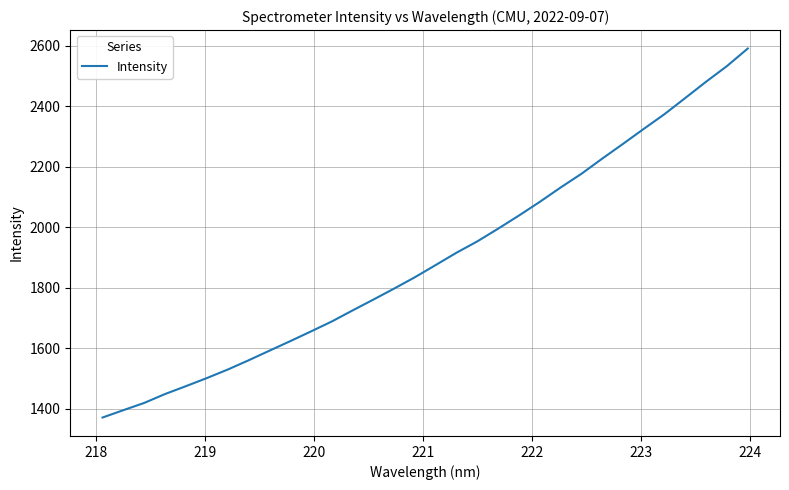

True or false: the data has more than 0 interior local peaks.

False